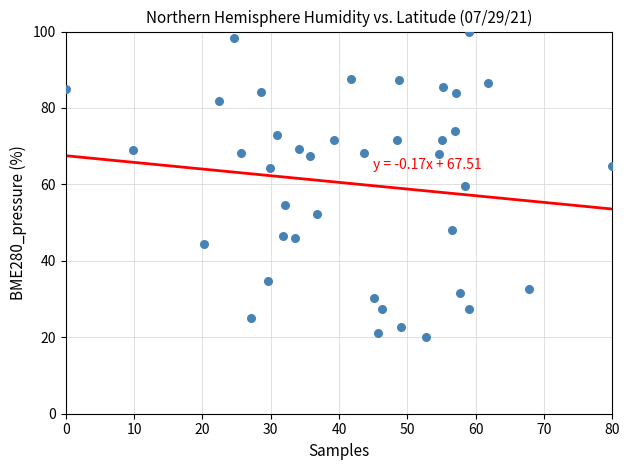

What is the range of X values (max minus min)?

80.0